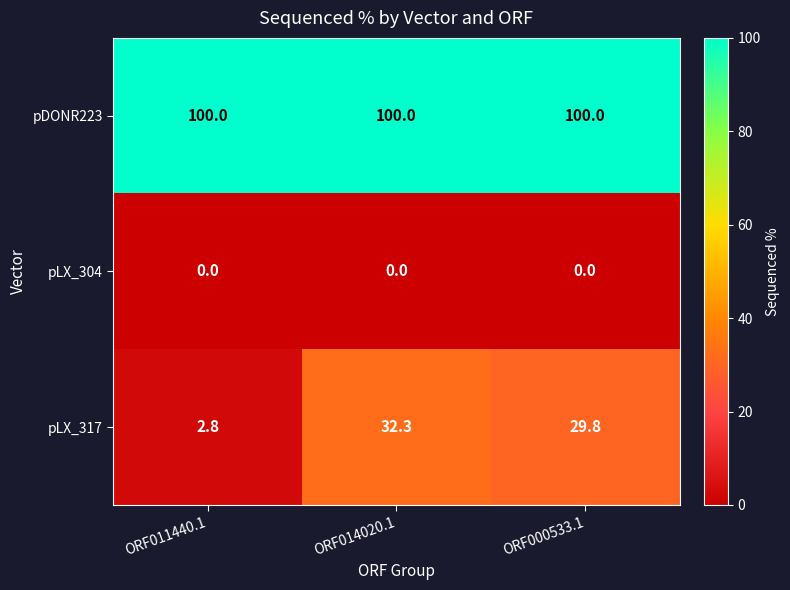

Which series has the largest total across all categories?

pDONR223